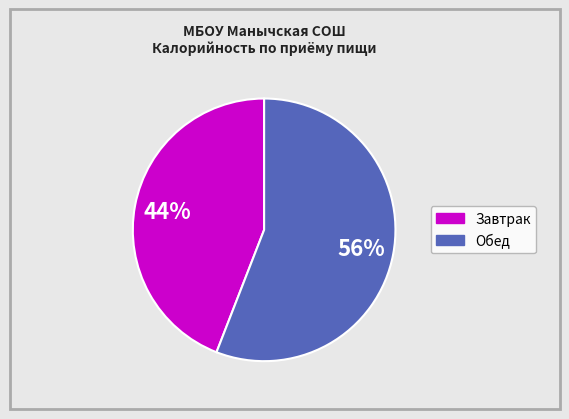

To the nearest percent, what is the average slice percentage?

50%